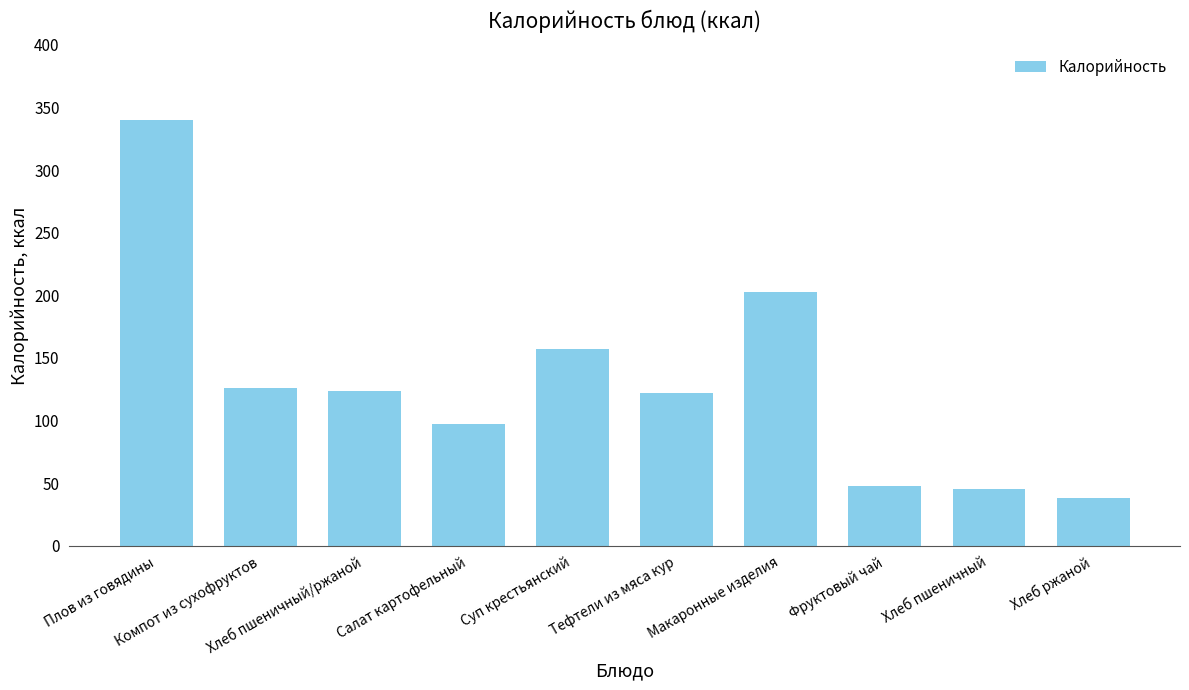

What is the change in value from Плов из говядины to Хлеб пшеничный?

-295